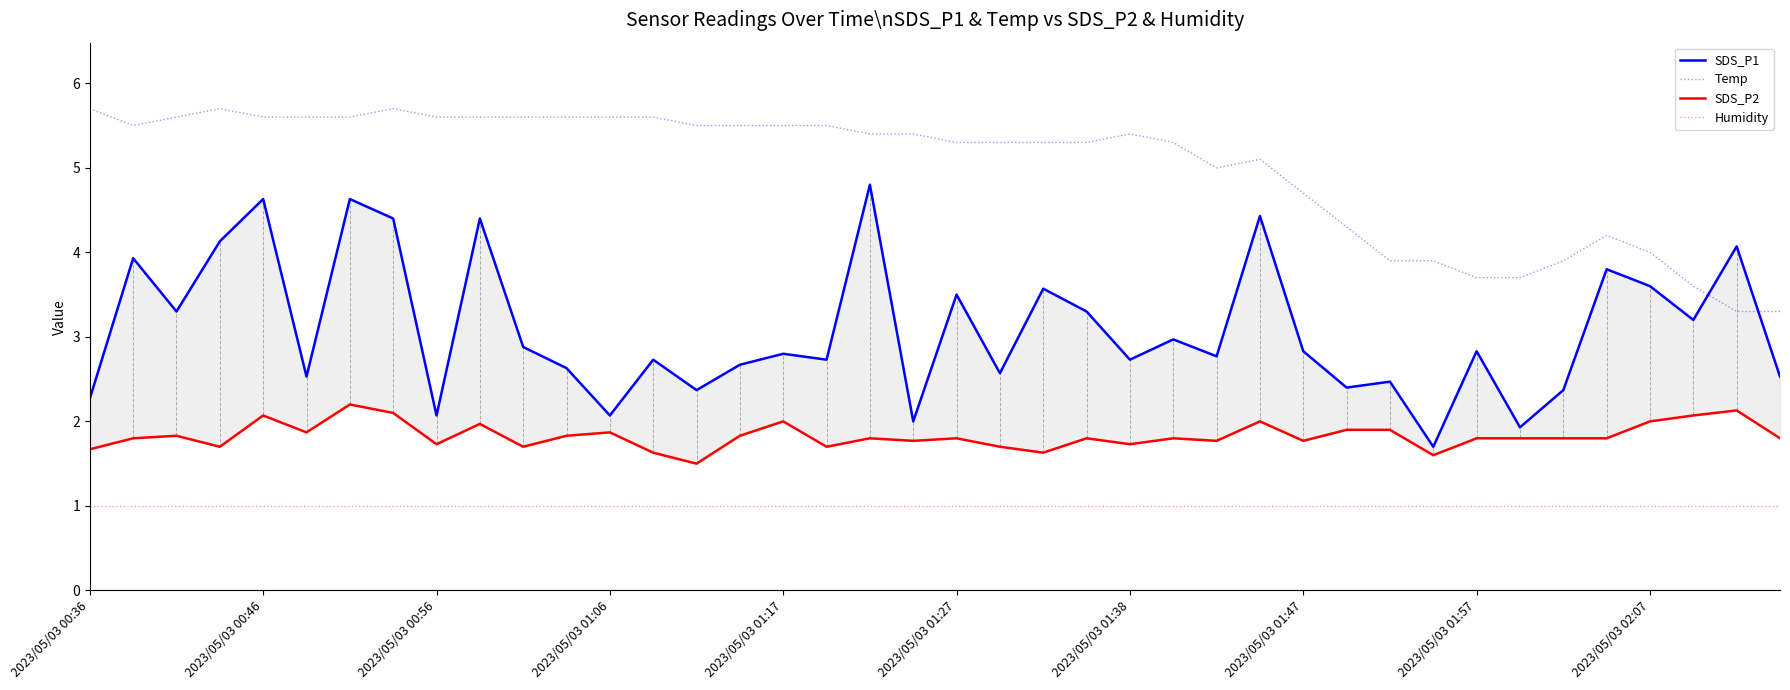

True or false: Humidity and SDS_P2 intersect in this chart.

False